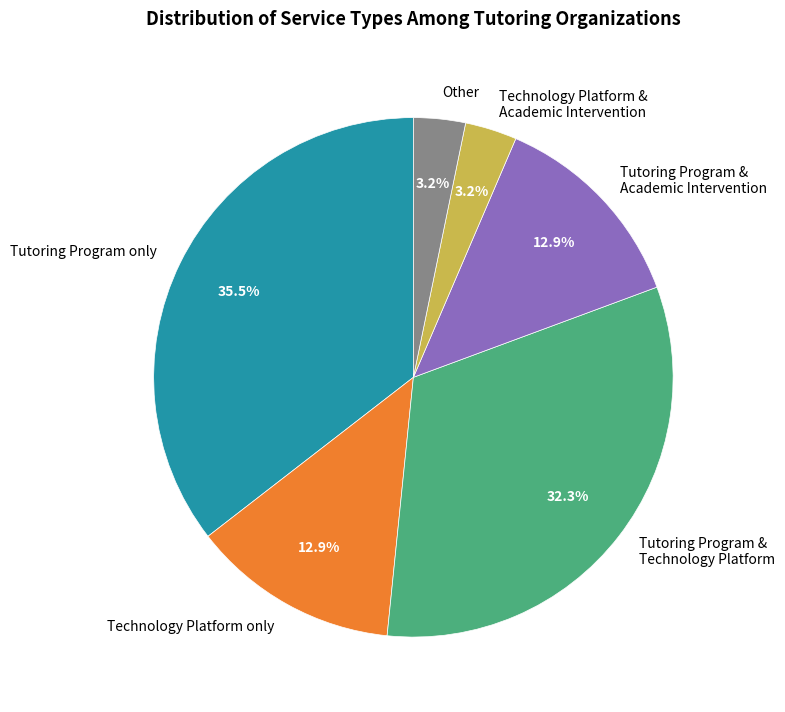

How many segments does this pie chart have?

6